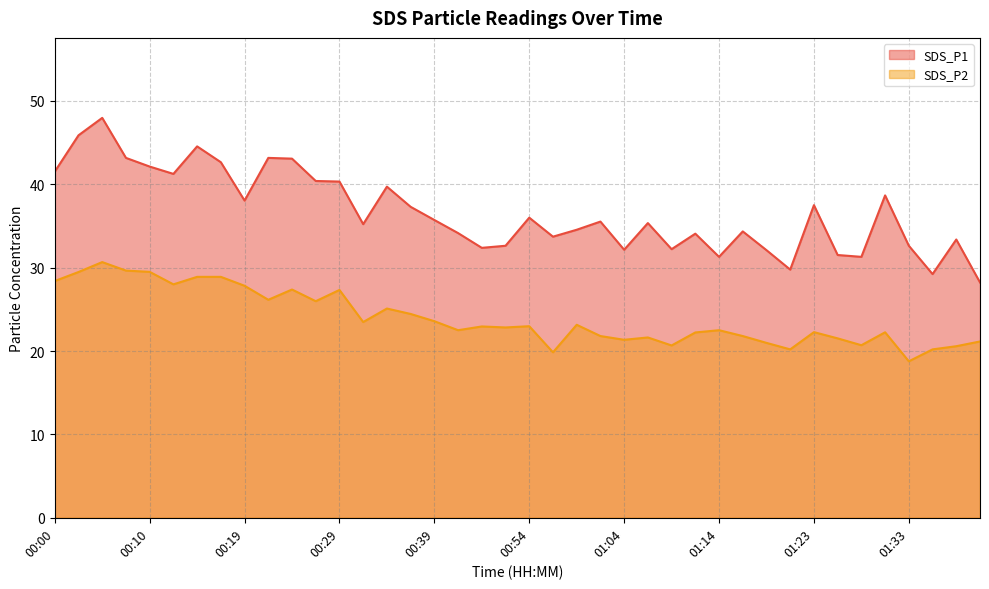

Does the chart display data point markers on the line(s)?

No